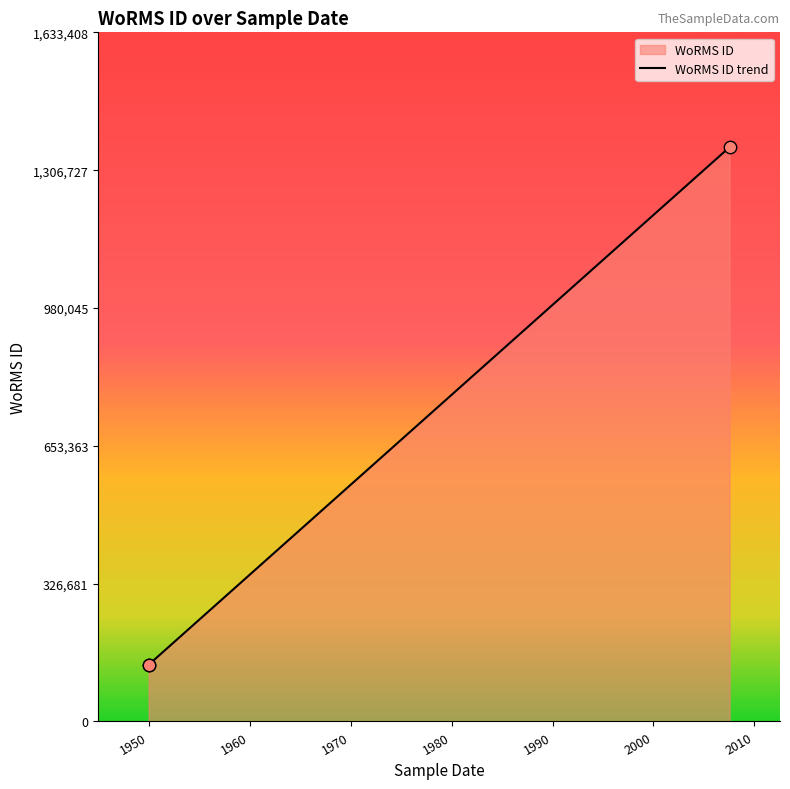

Between 1960 and 1950, which is larger?

1960